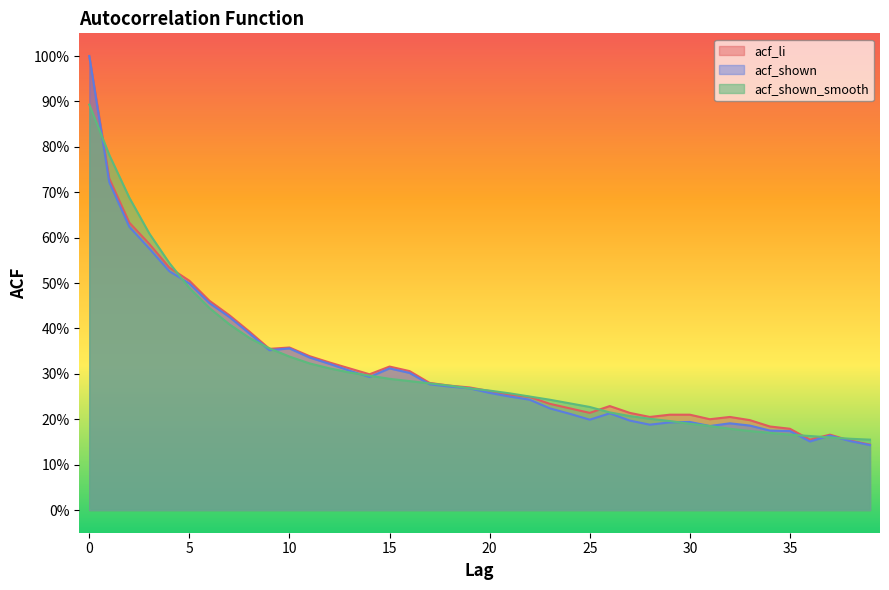

Reading left to right, what are all the values shown in this chart?

acf_li: 0=1.0	1=0.7	2=0.6	3=0.6	4=0.5	5=0.5	6=0.5	7=0.4	8=0.4	9=0.4	10=0.4	11=0.3	12=0.3	13=0.3	14=0.3	15=0.3	16=0.3	17=0.3	18=0.3	19=0.3	20=0.3	21=0.3	22=0.2	23=0.2	24=0.2	25=0.2	26=0.2	27=0.2	28=0.2	29=0.2	30=0.2	31=0.2	32=0.2	33=0.2	34=0.2	35=0.2	36=0.2	37=0.2	38=0.2	39=0.1
acf_shown: 0=1.0	1=0.7	2=0.6	3=0.6	4=0.5	5=0.5	6=0.5	7=0.4	8=0.4	9=0.4	10=0.4	11=0.3	12=0.3	13=0.3	14=0.3	15=0.3	16=0.3	17=0.3	18=0.3	19=0.3	20=0.3	21=0.2	22=0.2	23=0.2	24=0.2	25=0.2	26=0.2	27=0.2	28=0.2	29=0.2	30=0.2	31=0.2	32=0.2	33=0.2	34=0.2	35=0.2	36=0.2	37=0.2	38=0.2	39=0.1
acf_shown_smooth: 0=0.9	1=0.8	2=0.7	3=0.6	4=0.5	5=0.5	6=0.4	7=0.4	8=0.4	9=0.4	10=0.3	11=0.3	12=0.3	13=0.3	14=0.3	15=0.3	16=0.3	17=0.3	18=0.3	19=0.3	20=0.3	21=0.3	22=0.2	23=0.2	24=0.2	25=0.2	26=0.2	27=0.2	28=0.2	29=0.2	30=0.2	31=0.2	32=0.2	33=0.2	34=0.2	35=0.2	36=0.2	37=0.2	38=0.2	39=0.2